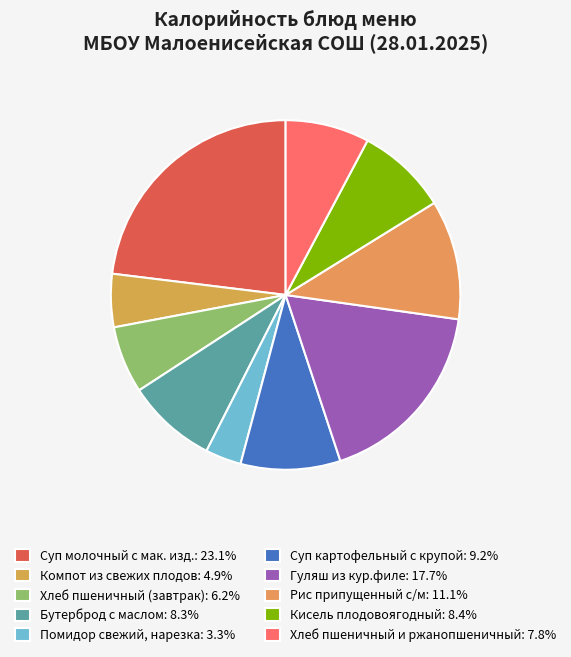

The Суп картофельный с крупой slice represents 1% of the pie. True or false?

False